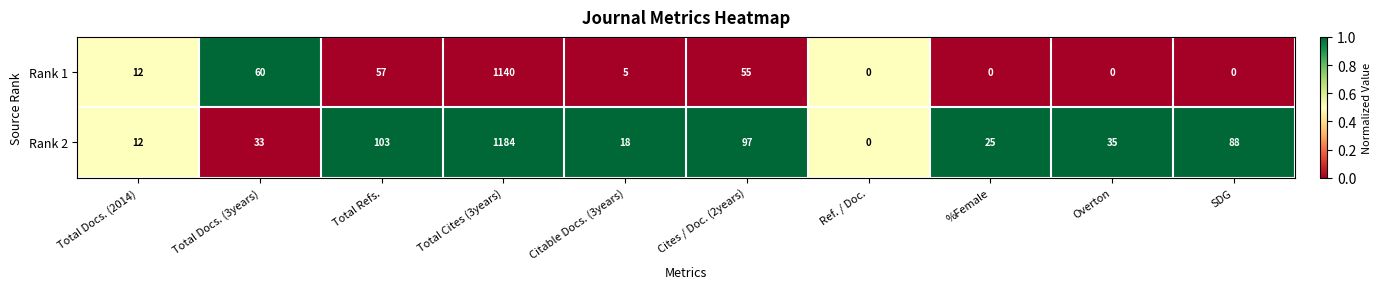

Reading left to right, what are all the values shown in this chart?

Rank 1: 12	60	57	1140	5	55	0	0	0	0
Rank 2: 12	33	103	1184	18	97	0	25	35	88